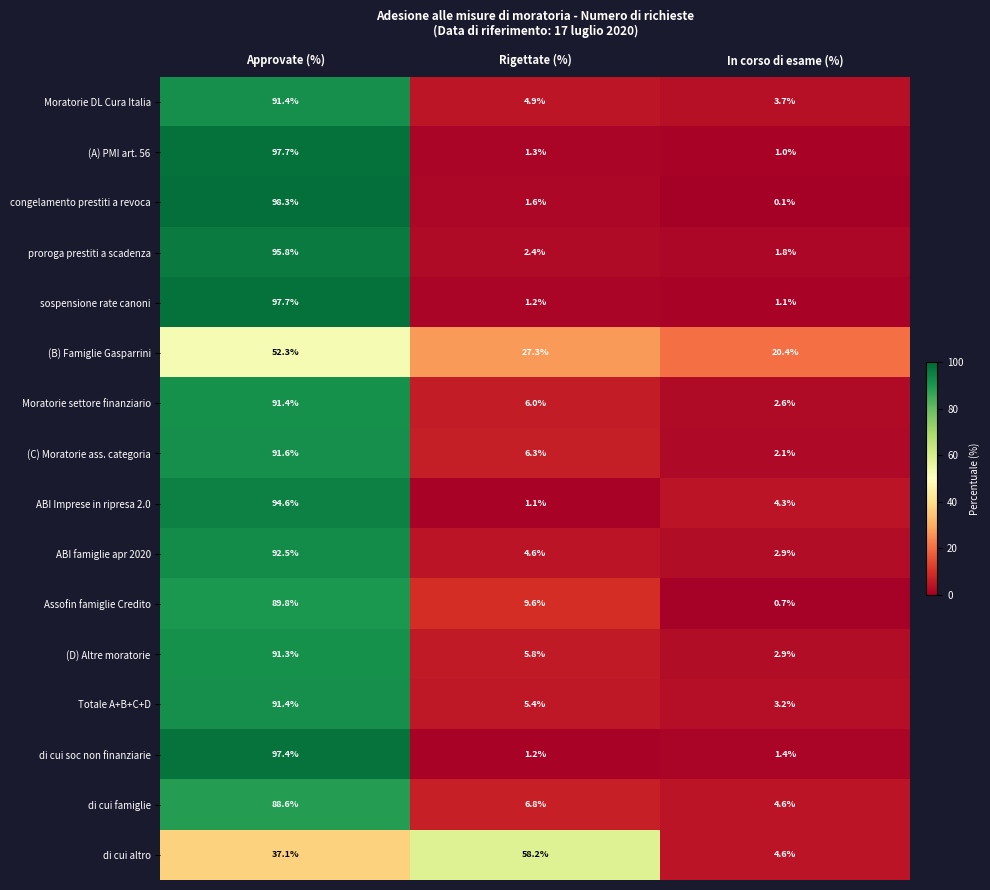

Which series changed the most between Rigettate (%) and In corso di esame (%)?

di cui altro